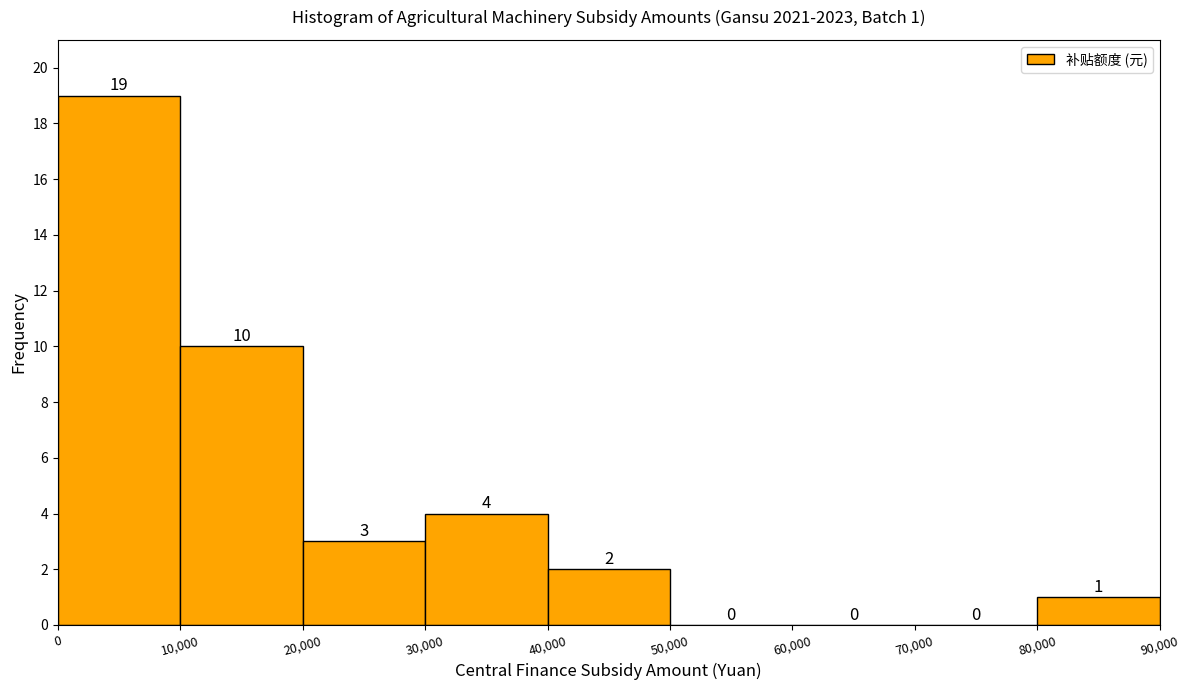

Which range on the x-axis has the tallest bar?

0 to 10,000